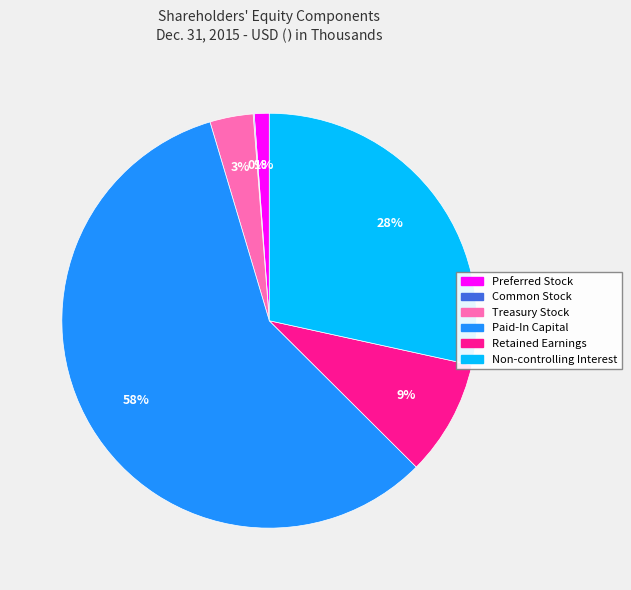

Combined, do Non-controlling Interest and Paid-In Capital account for over 50%?

Yes